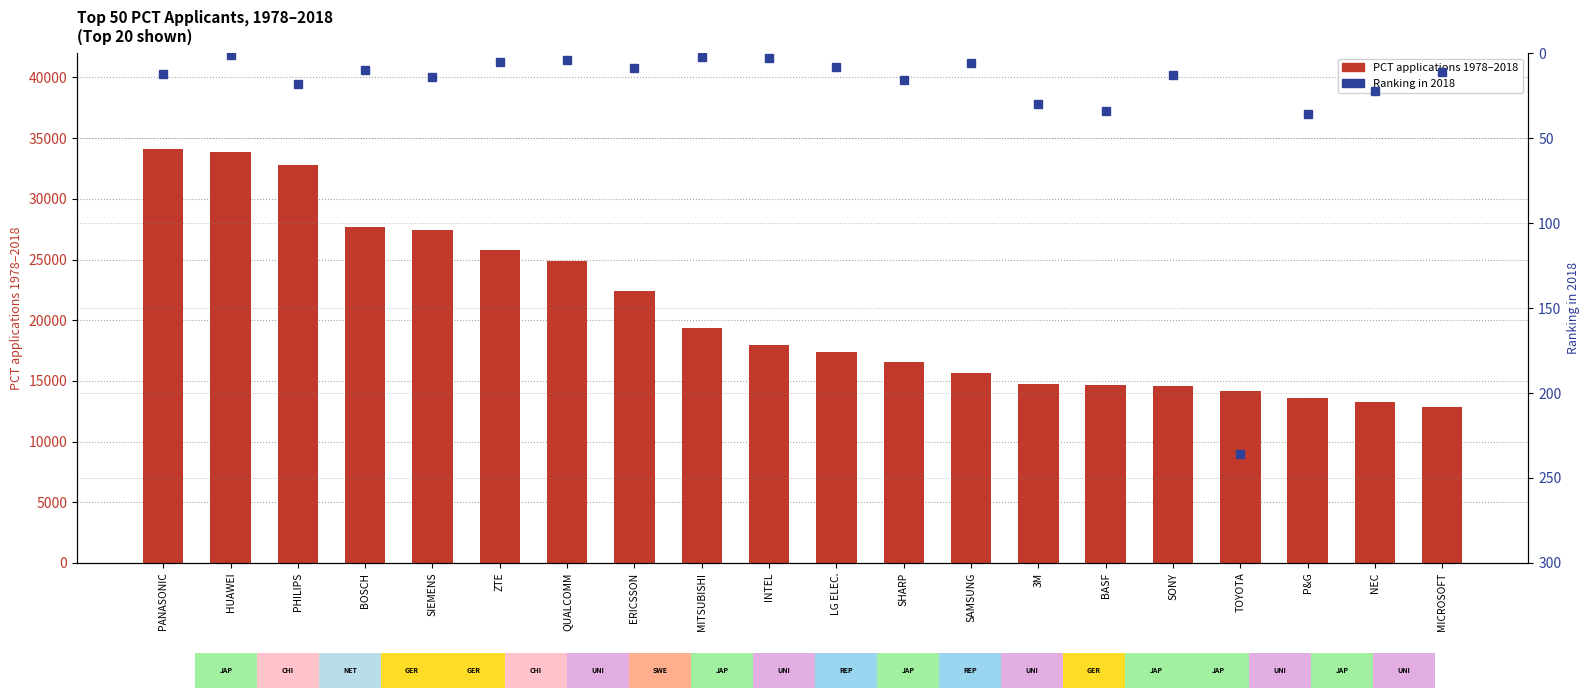

Are the bars grouped side by side (vs. stacked)?

Yes